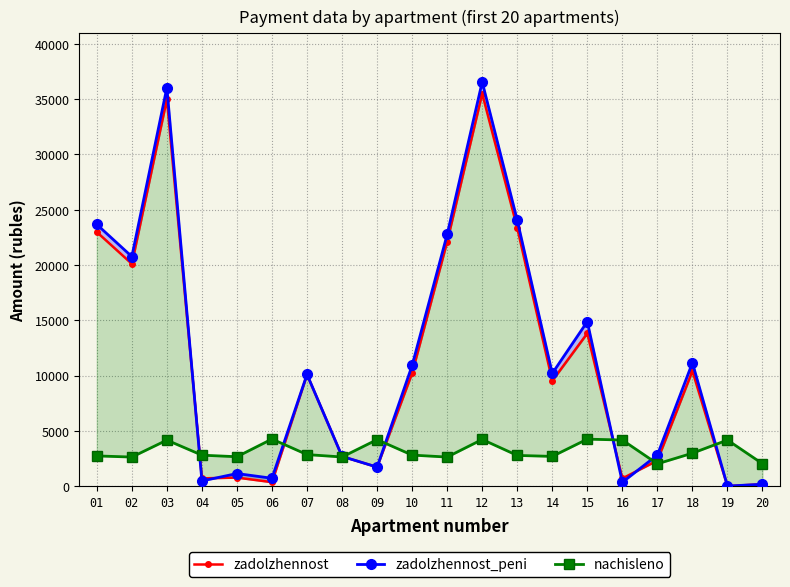

The zadolzhennost series shows 1144.5 at 09. True or false?

False